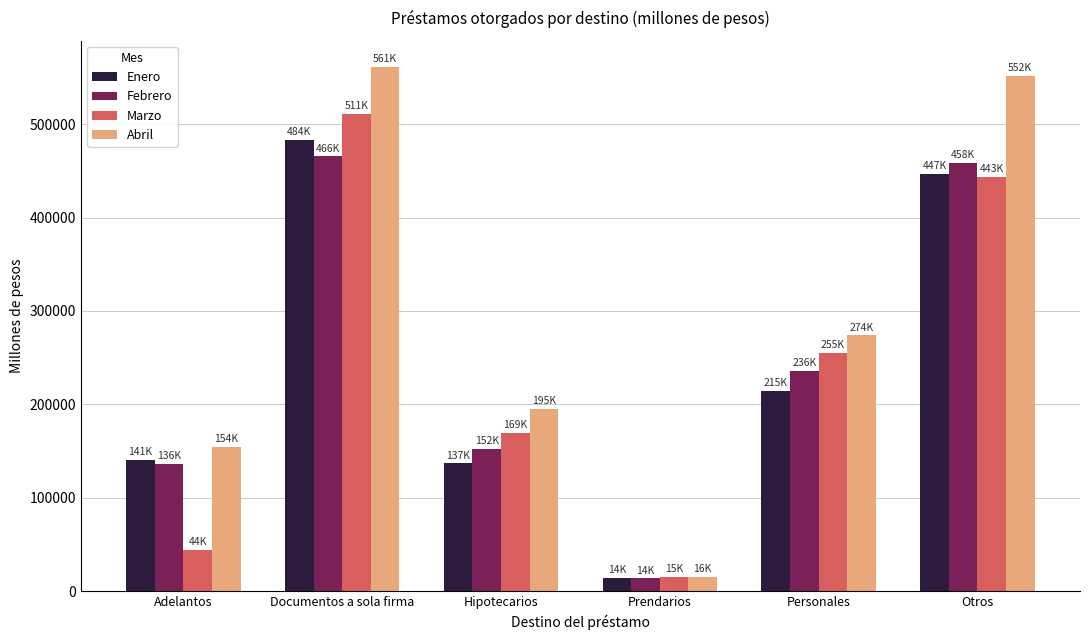

Which label corresponds to the largest value in the chart?

Documentos a sola firma